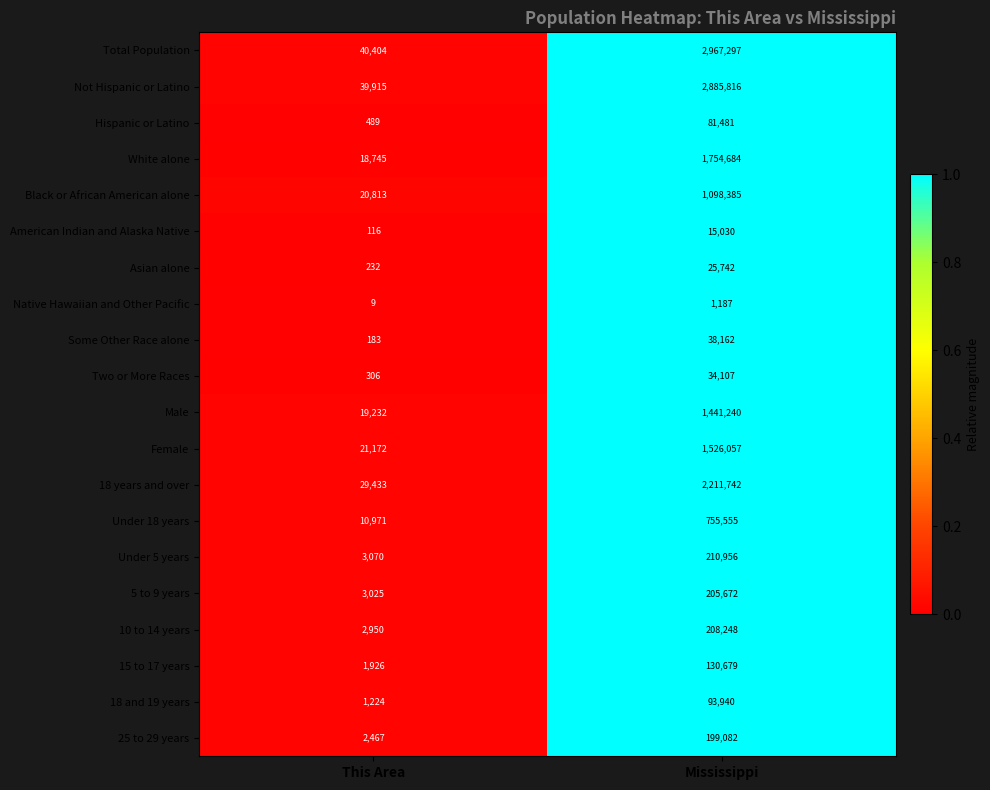

Which label corresponds to the smallest value in the chart?

This Area